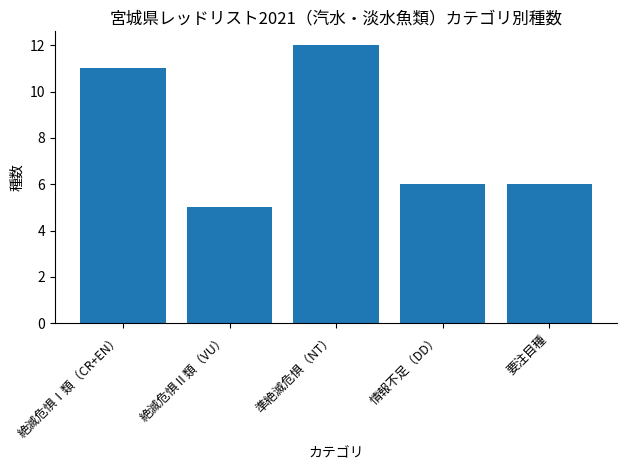

How many categories are shown in the chart?

5